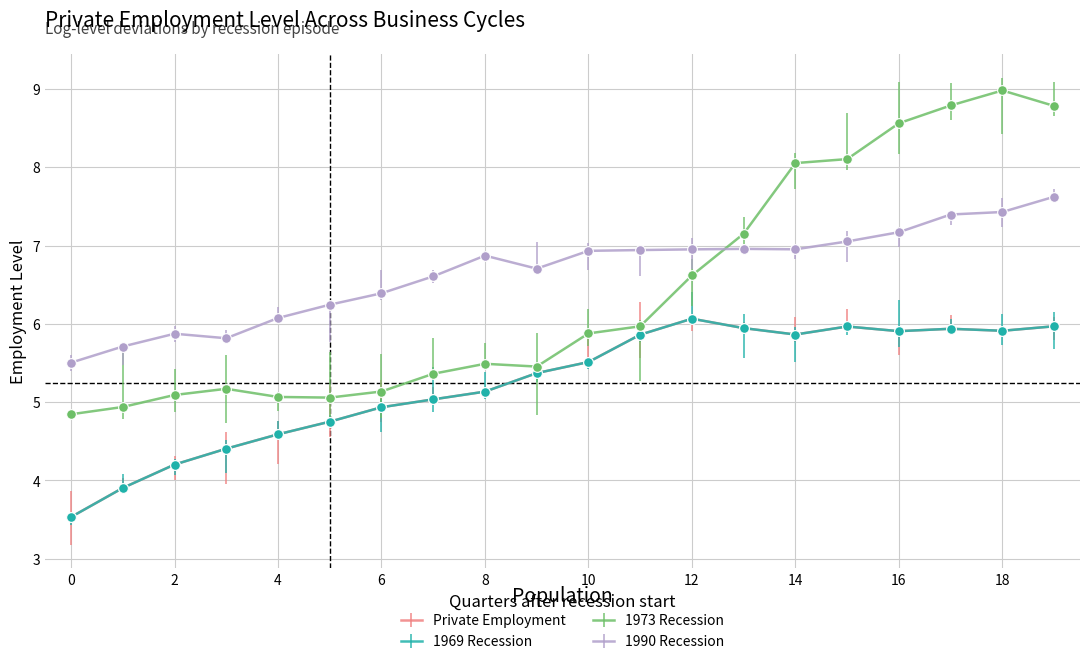

In Private Employment, how many points are higher than both neighbors (excluding endpoints)?

8